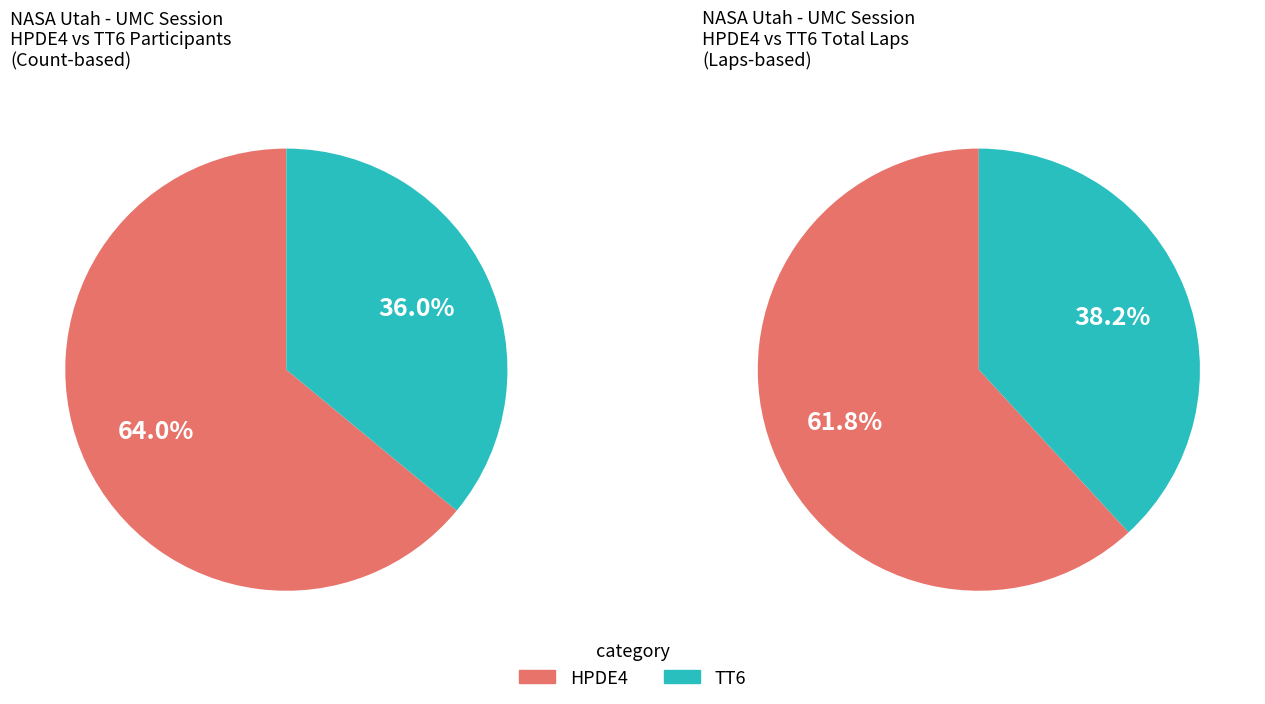

Which slice is the largest?

HPDE4